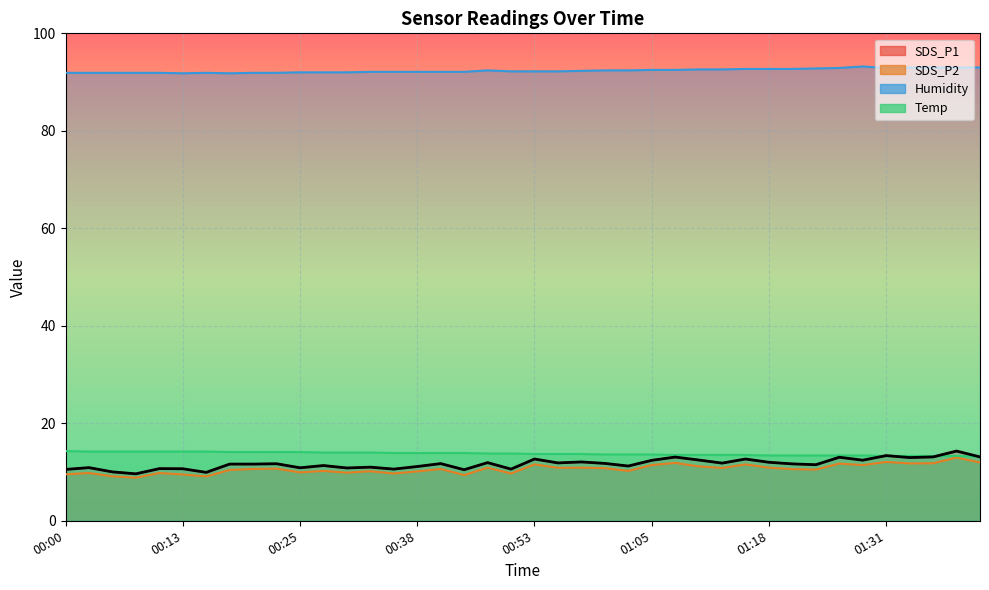

Which category has the lowest value in the SDS_P2 series?

00:08